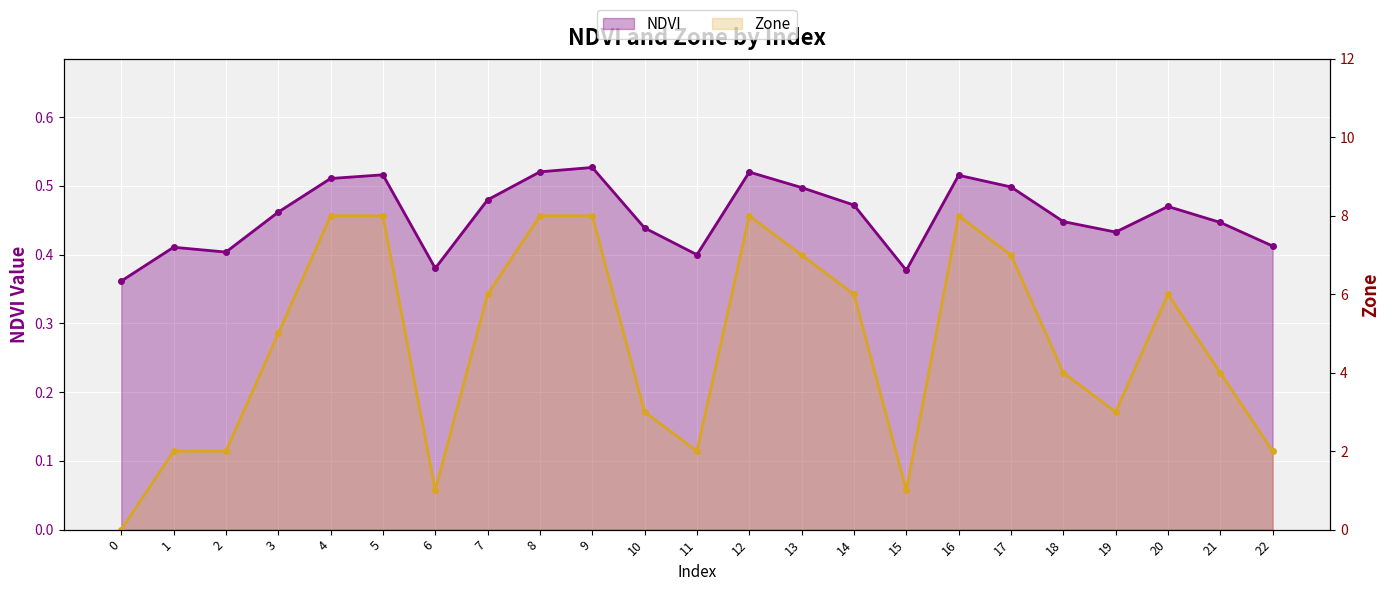

Rank the series by their maximum value, from lowest to highest.

NDVI, Zone